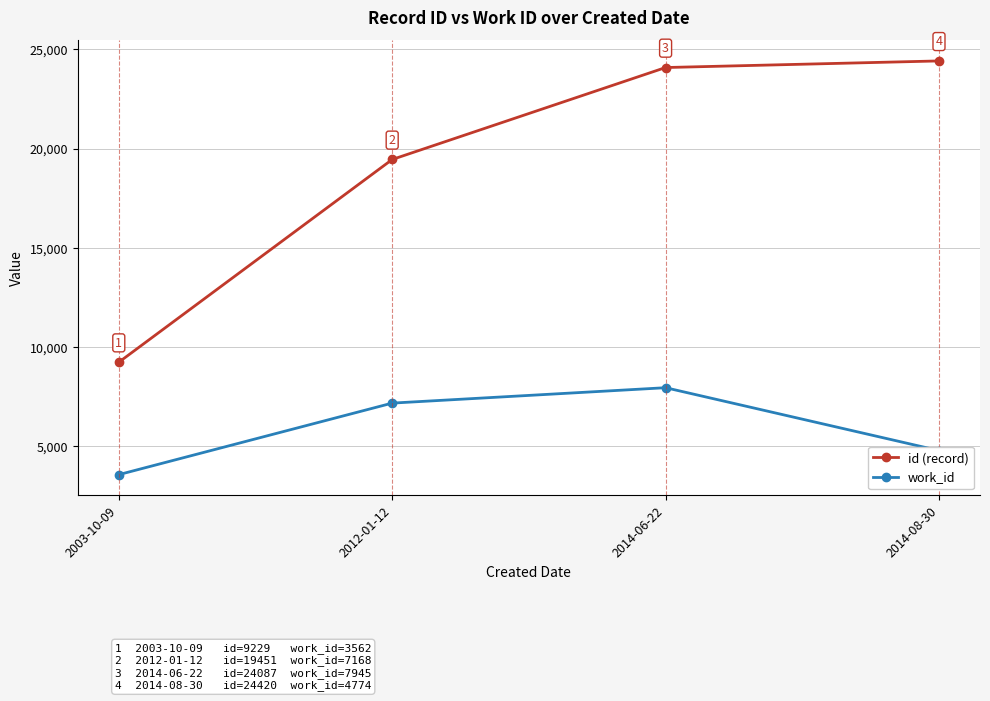

True or false: id (record) and work_id intersect in this chart.

False